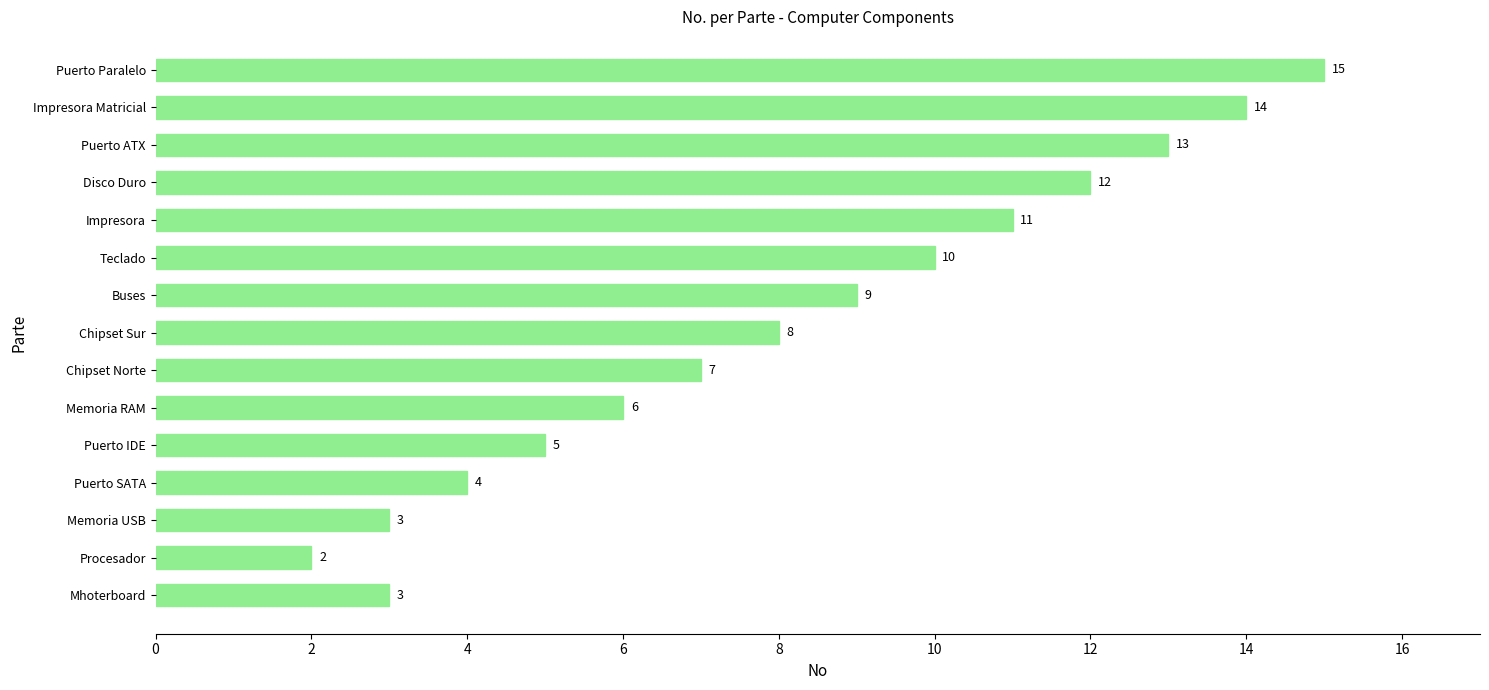

What is the approximate value at Impresora Matricial?

14